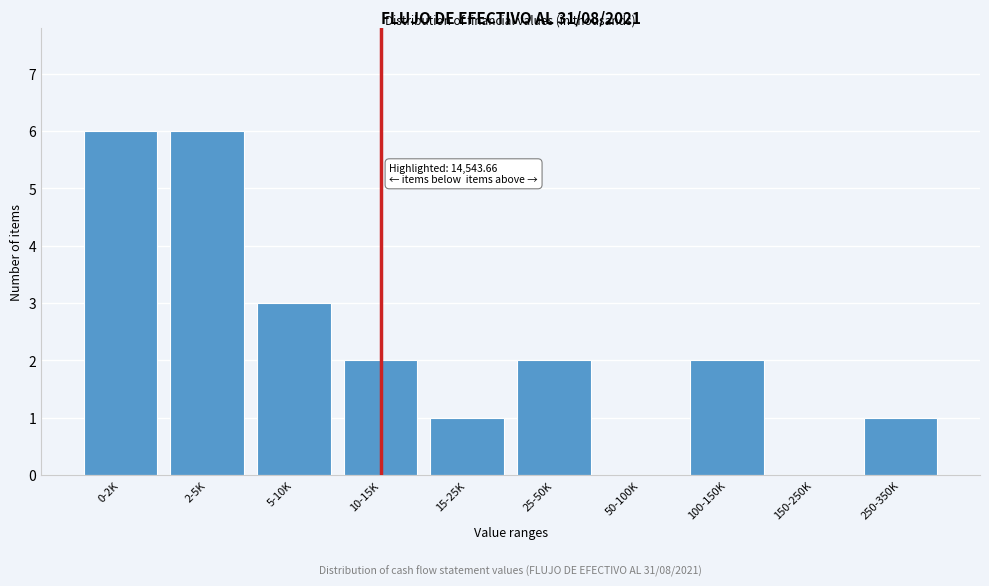

Reading right to left, transcribe all the data shown in this chart.

250-350K=1	150-250K=0	100-150K=2	50-100K=0	25-50K=2	15-25K=1	10-15K=2	5-10K=3	2-5K=6	0-2K=6